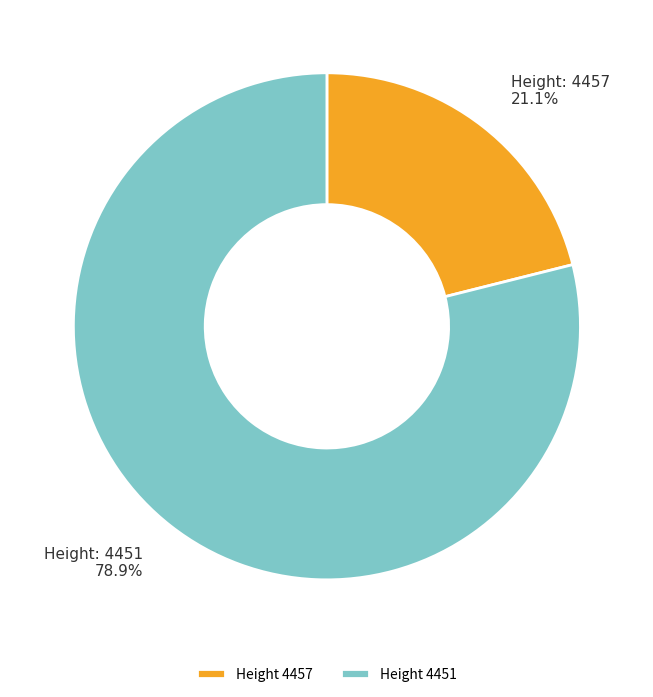

What is the total percentage of Height 4457 and Height 4451?

100.0%